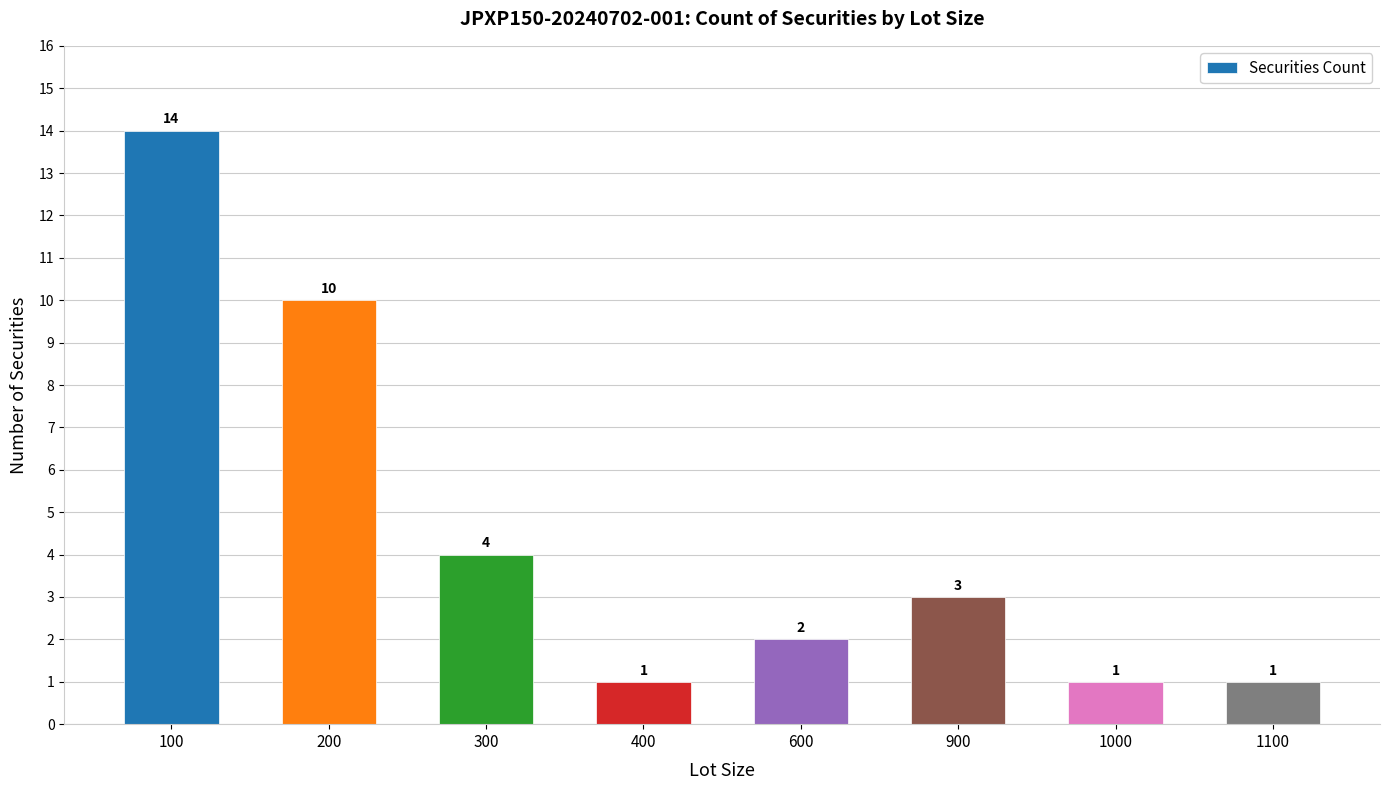

Approximately how many times larger is the value at 900 compared to 400?

3.0